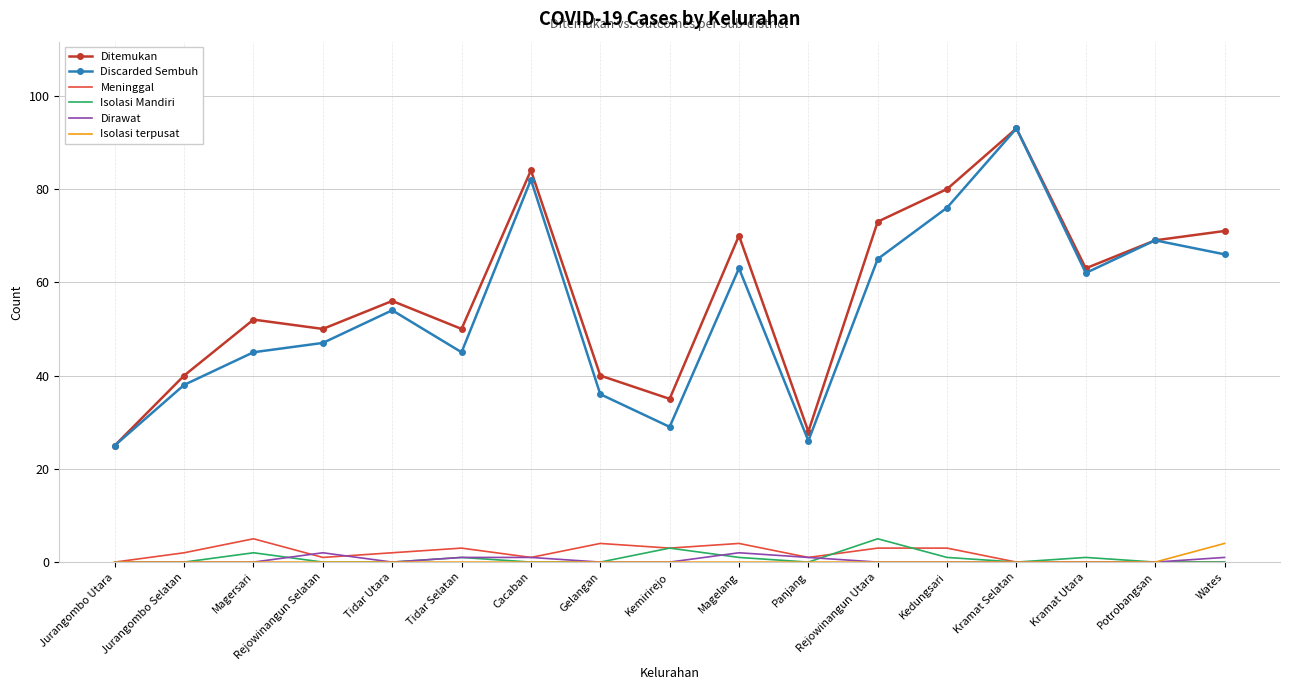

What is the difference between the maximum and minimum values in the Isolasi terpusat series?

4